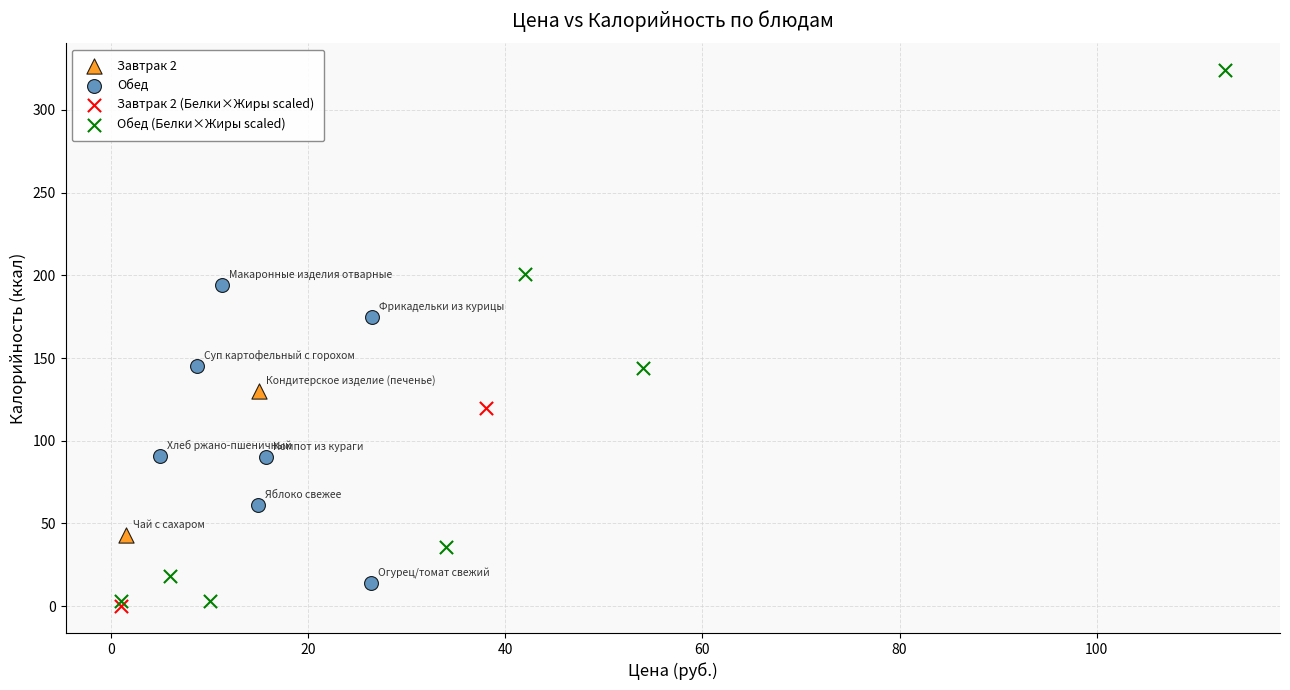

What are all the series names shown in the legend?

Завтрак 2, Обед, Завтрак 2 (Белки×Жиры scaled), Обед (Белки×Жиры scaled)